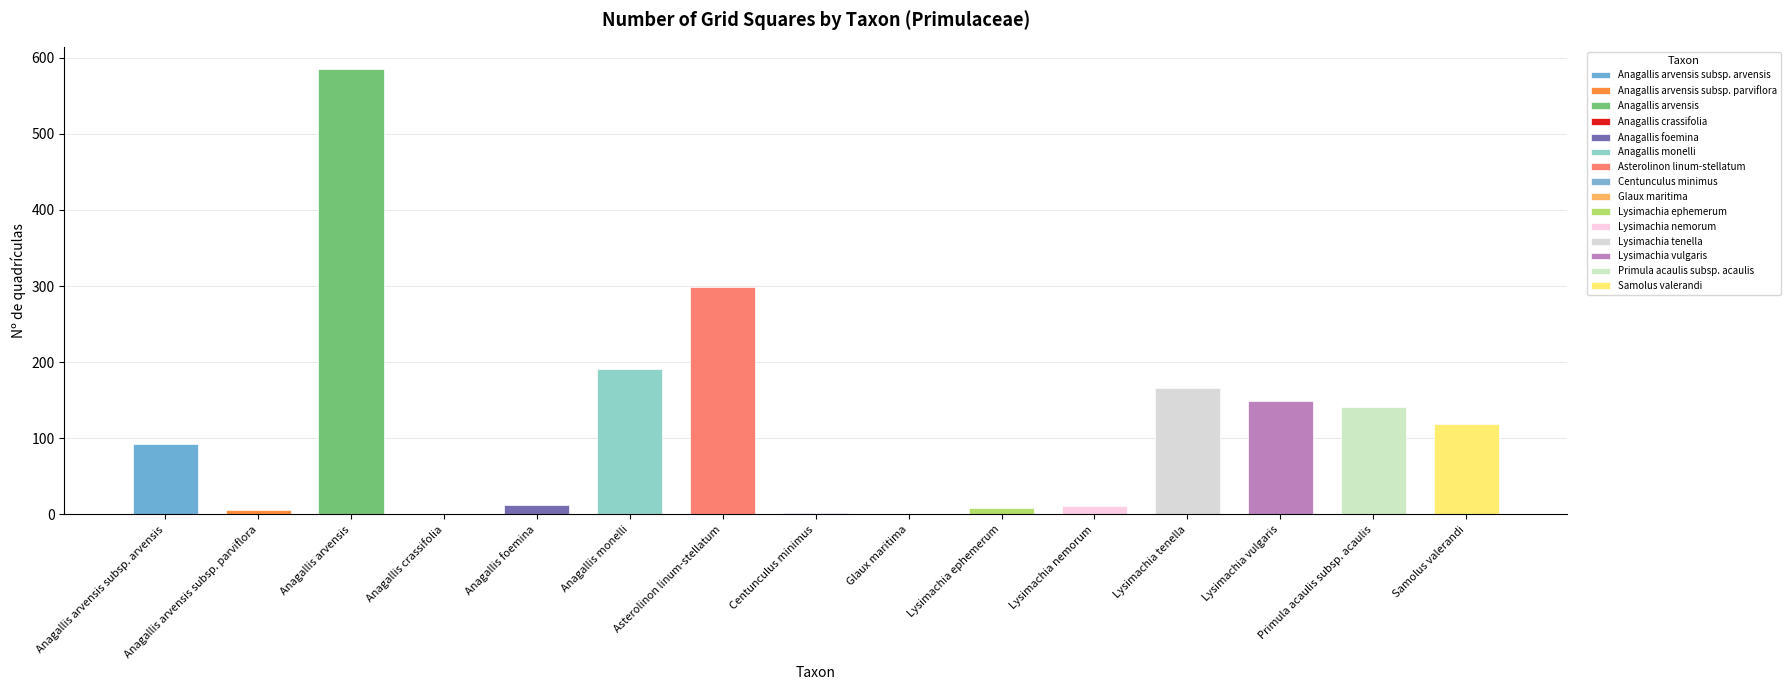

What position from the left is Anagallis crassifolia?

4